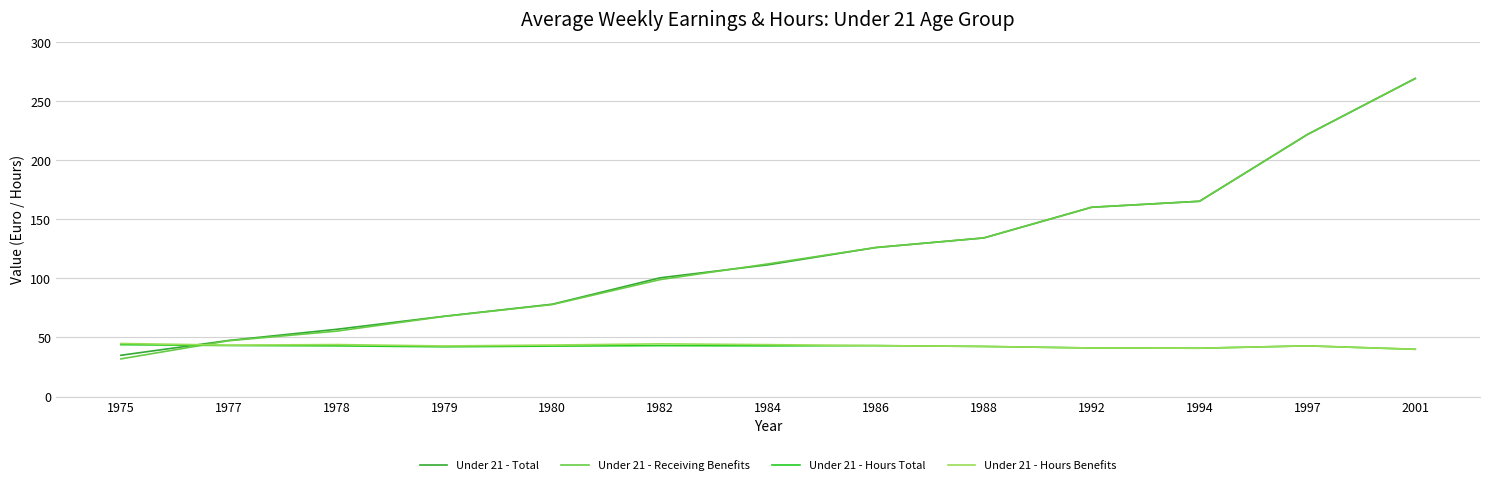

Is the value of Under 21 - Total at 1986 greater than the value of Under 21 - Hours Total at 1979?

Yes